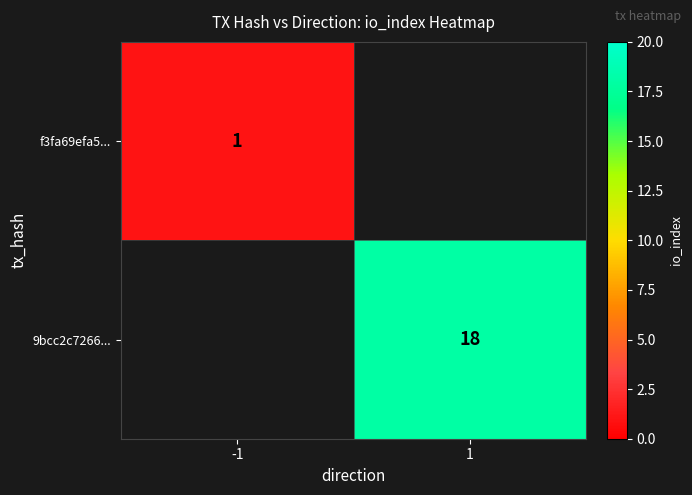

The value of 9bcc2c7266... at 1 is 18. True or false?

True